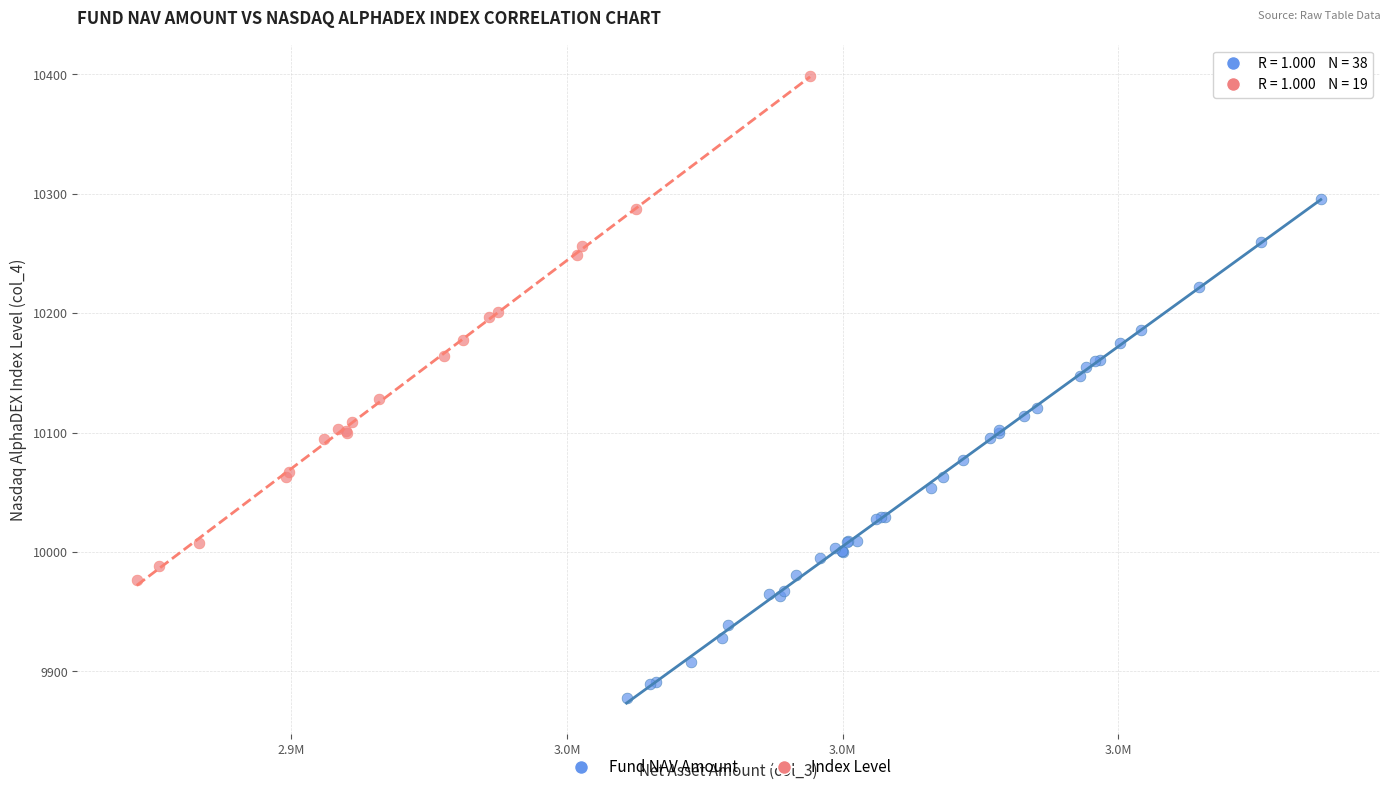

Which series reaches the minimum Y coordinate?

Fund NAV Amount